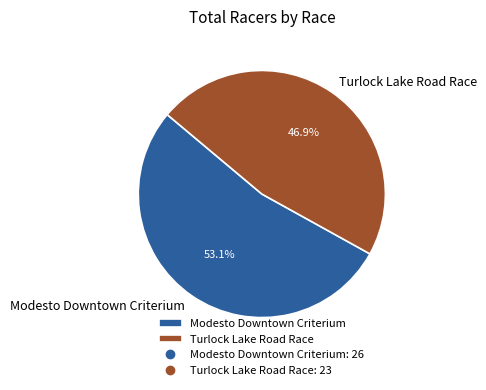

Rank the categories by value from highest to lowest.

Modesto Downtown Criterium, Turlock Lake Road Race